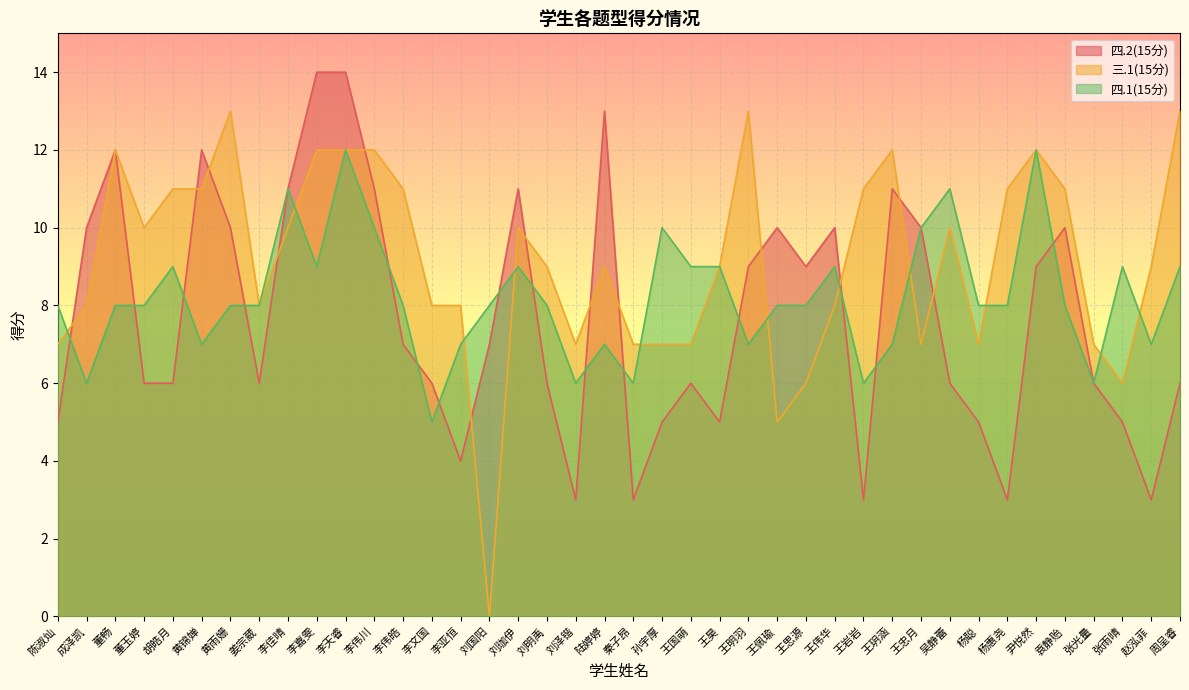

How many lines are shown in the chart?

3